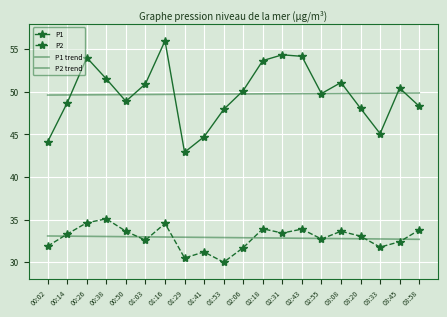

Where is P1 trend nearest to the value 49?

00:02